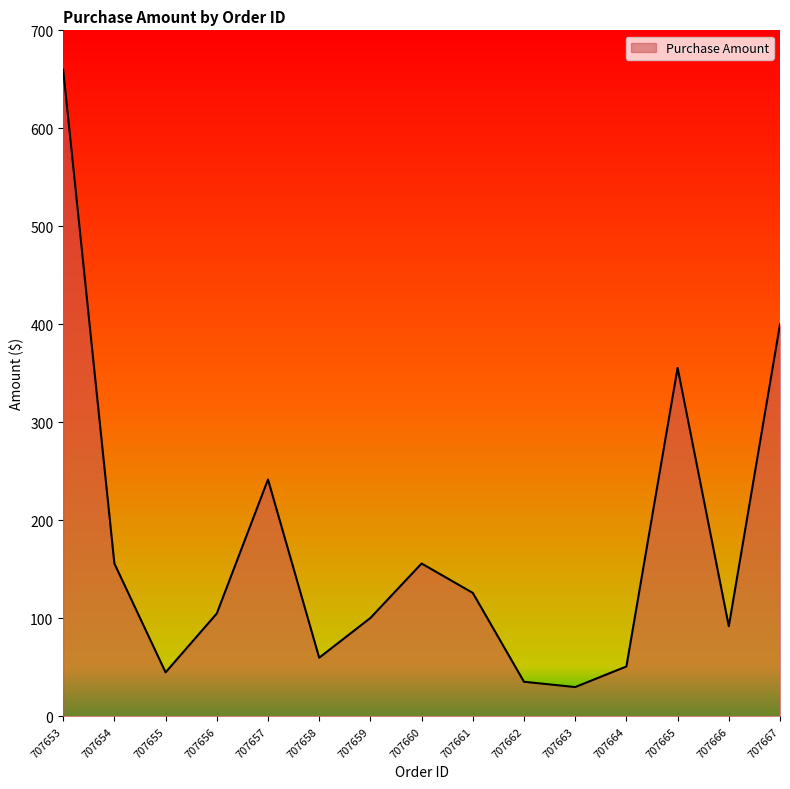

Where does the data first go above 105?

707653